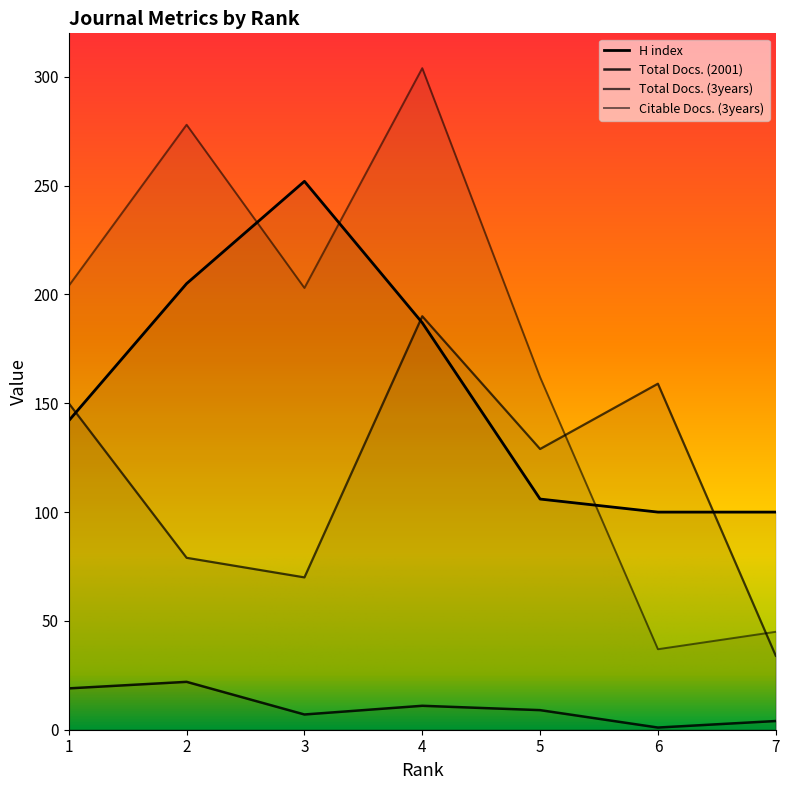

Reading left to right, transcribe all the data shown in this chart.

H index: 1=142	2=205	3=252	4=187	5=106	6=100	7=100
Total Docs. (2001): 1=19	2=22	3=7	4=11	5=9	6=1	7=4
Total Docs. (3years): 1=150	2=79	3=70	4=190	5=129	6=159	7=34
Citable Docs. (3years): 1=204	2=278	3=203	4=304	5=162	6=37	7=45